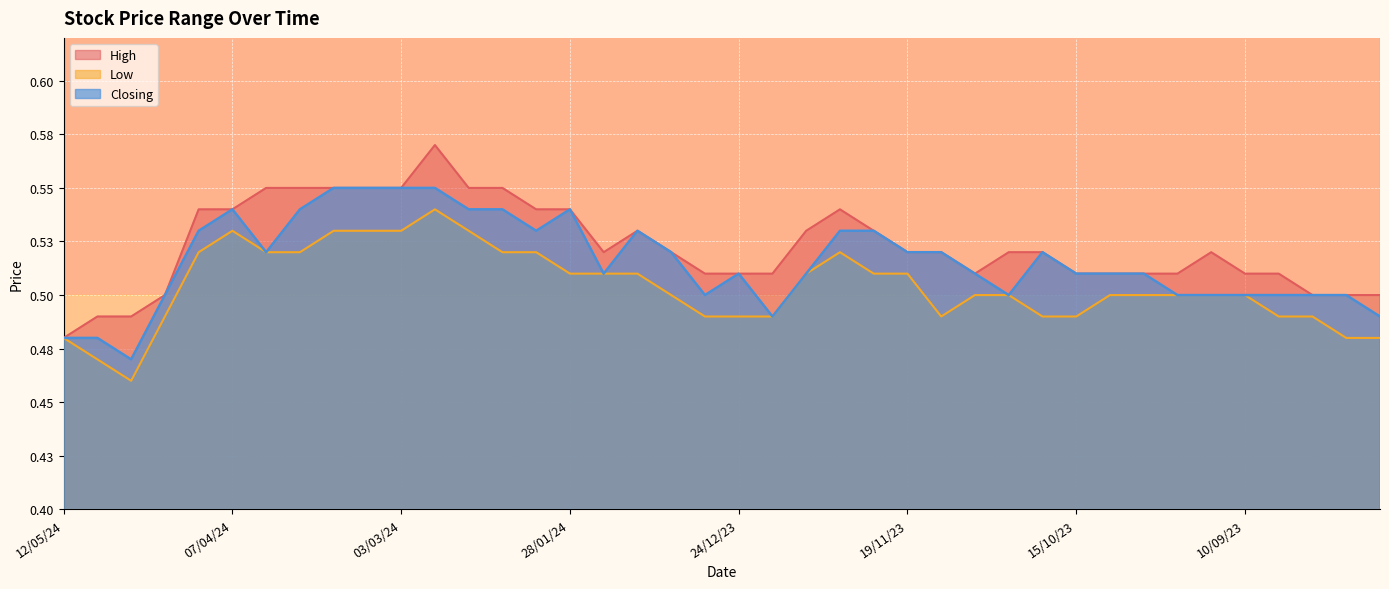

Where is the first local minimum for Low?

28/04/24